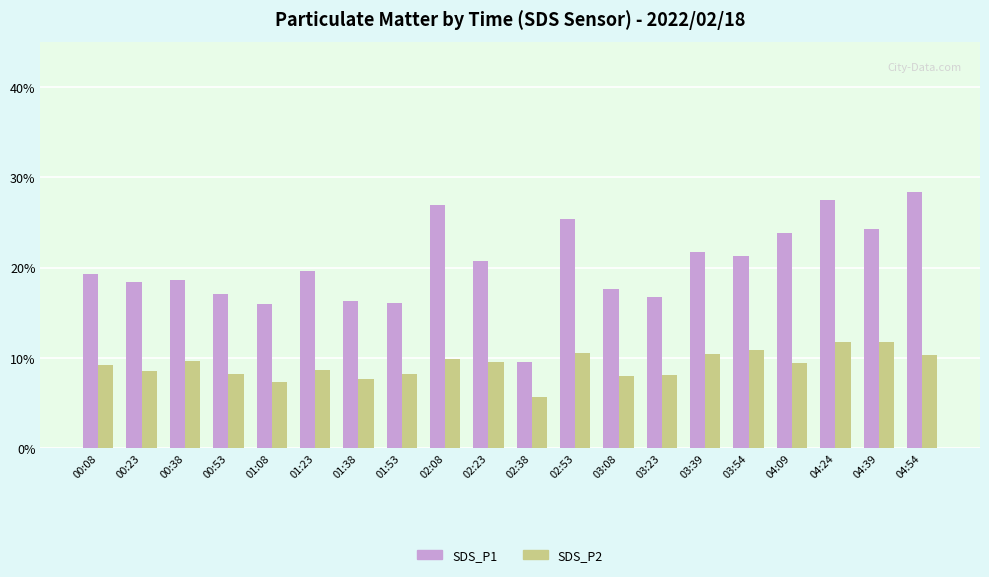

How many data points in SDS_P1 are less than 19?

9